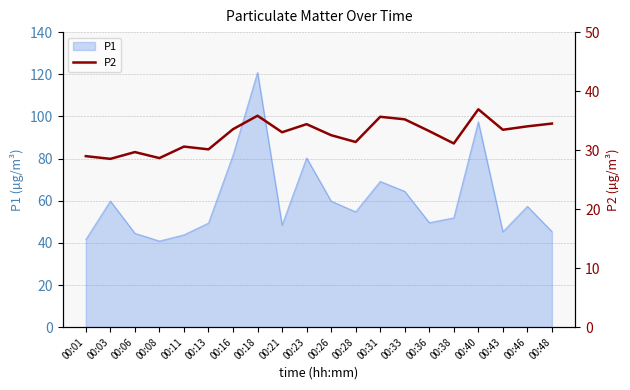

Is it true that P1 equals 19.3 at 00:21?

False